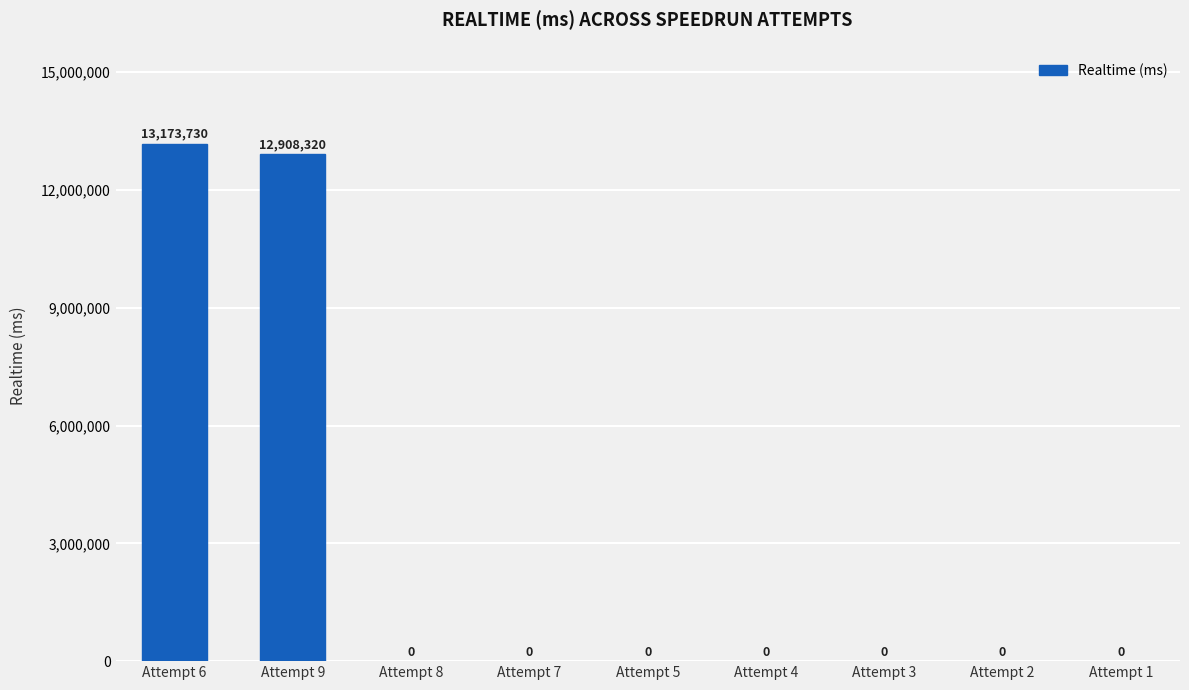

What is the greatest value displayed?

13173730